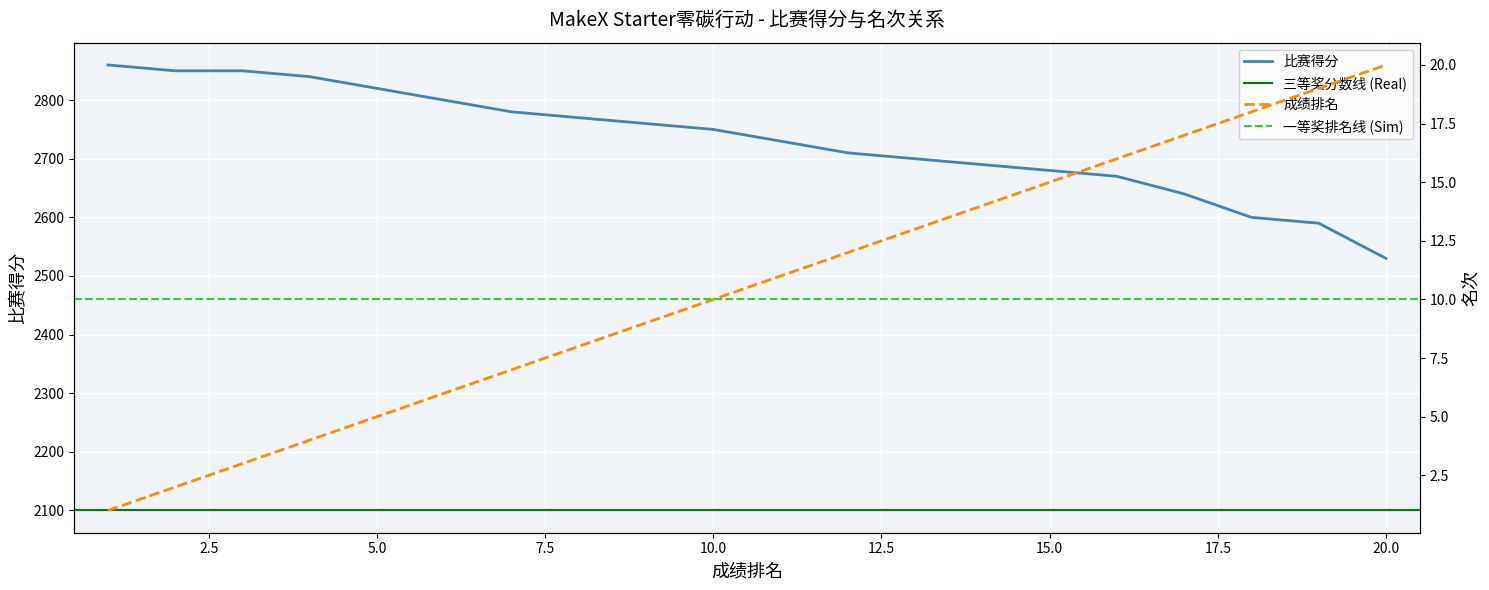

At which category is the sum across all series the highest?

1